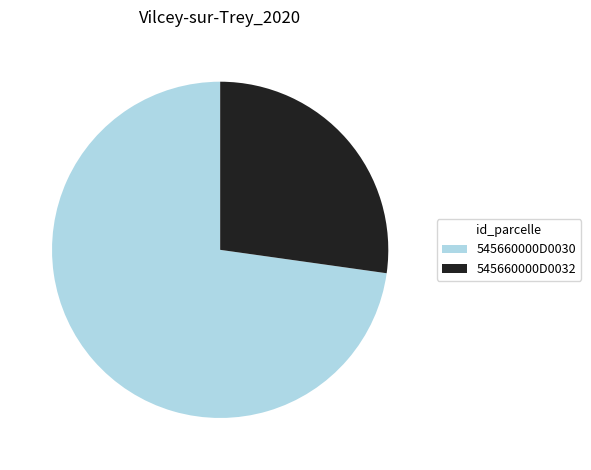

Rank the categories by value from lowest to highest.

545660000D0032, 545660000D0030